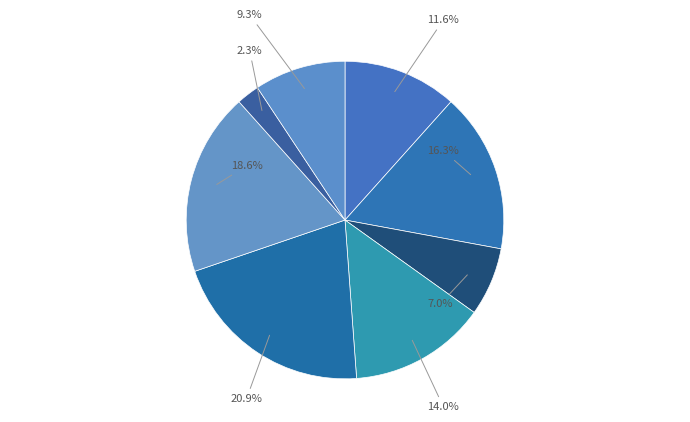

Count the number of slices in the pie.

8